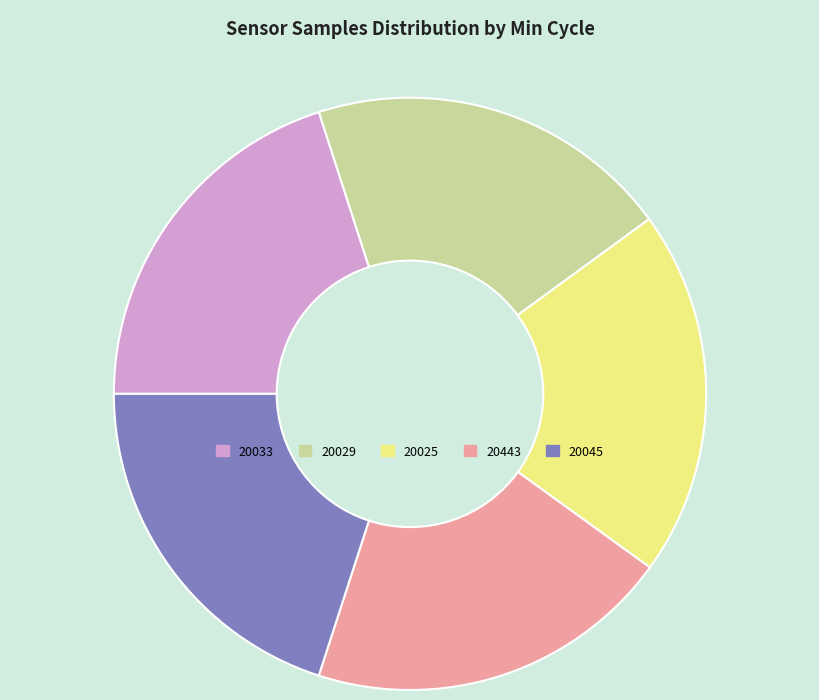

True or false: 20443 accounts for 14% of the total.

False